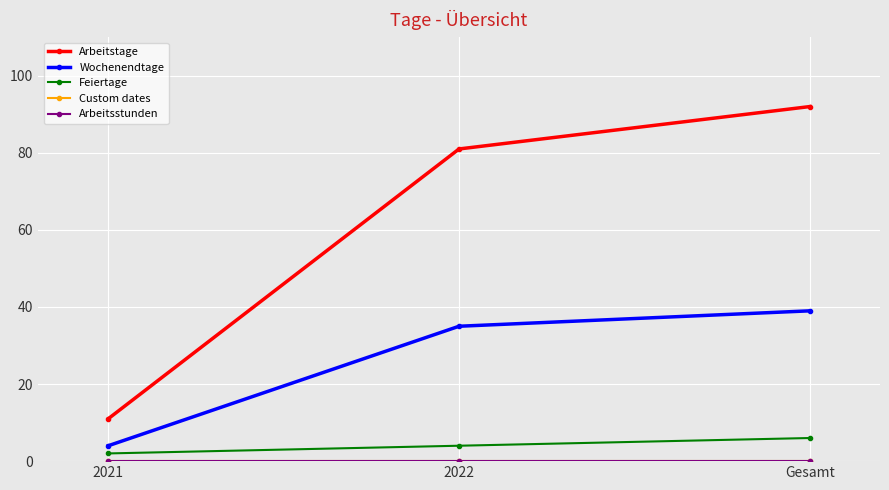

True or false: Wochenendtage has a value of 35 at 2022.

True